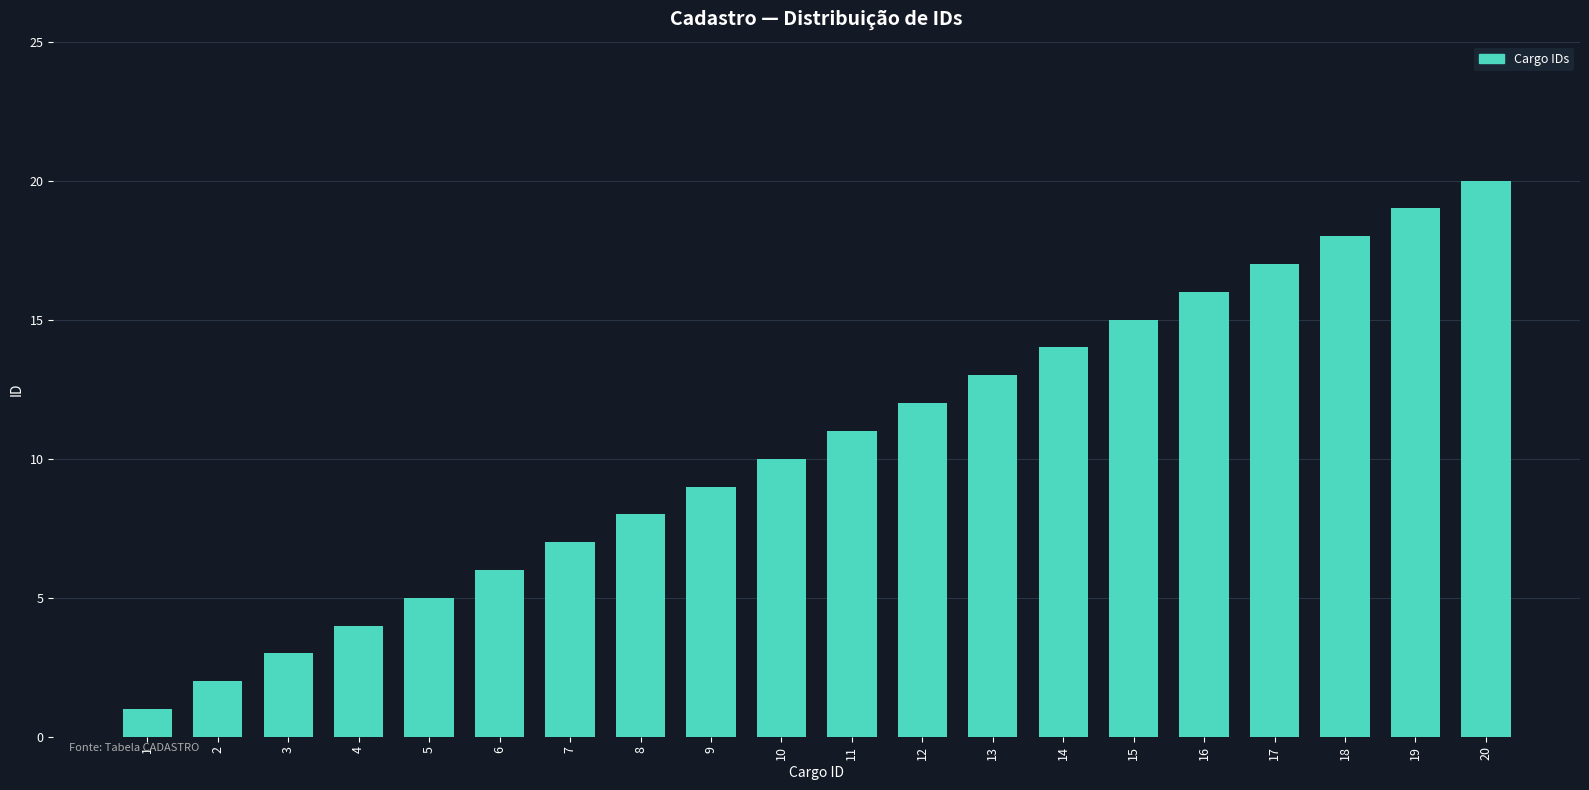

What is the difference between the maximum and second lowest values?

18